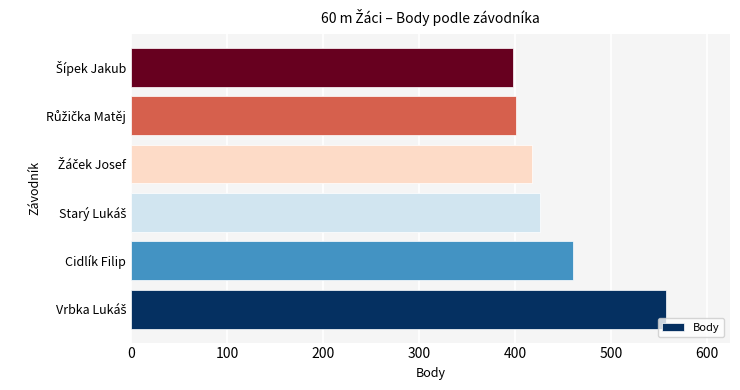

What is the sum of all values?

2660